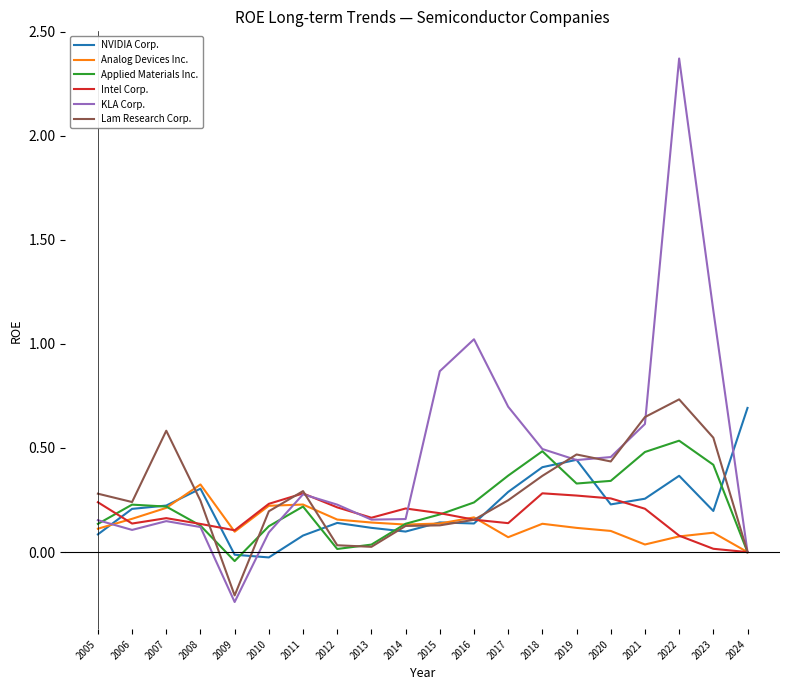

At which label does Analog Devices Inc. reach its minimum?

2024